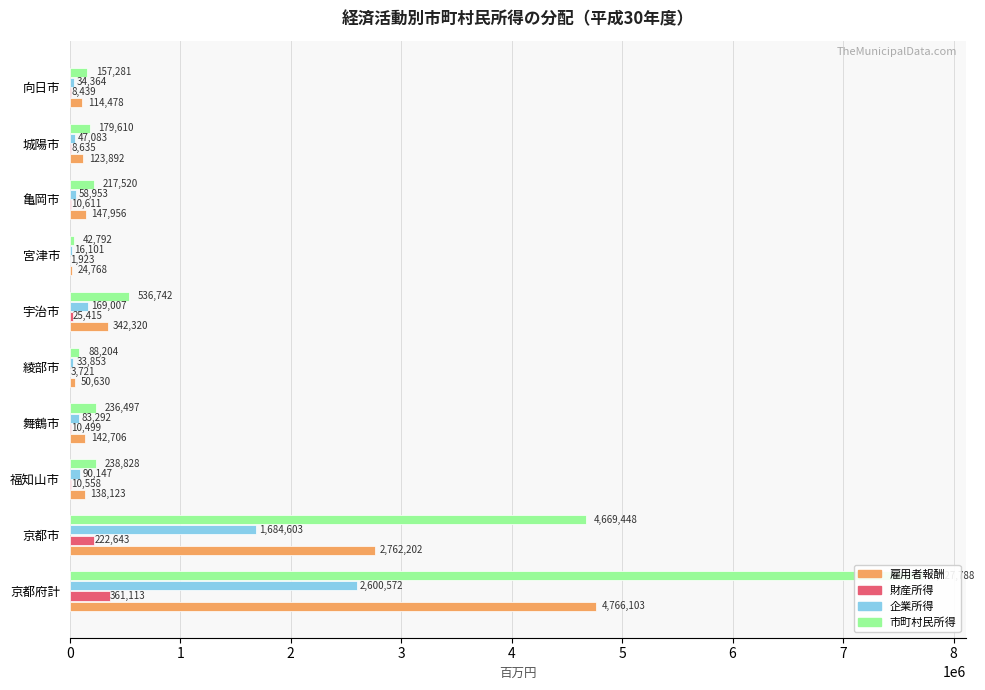

List the series in order of their overall mean, lowest first.

財産所得, 企業所得, 雇用者報酬, 市町村民所得